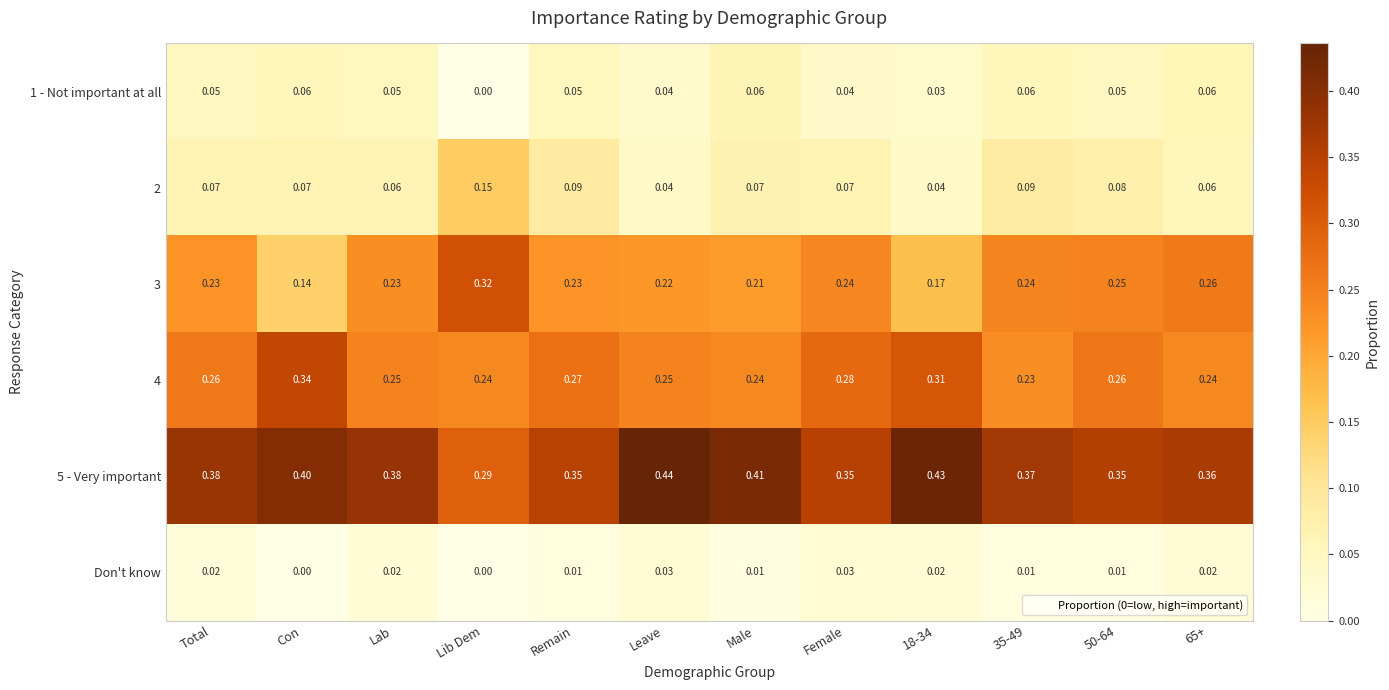

What is the spread (max minus min) of values at 18-34?

0.4